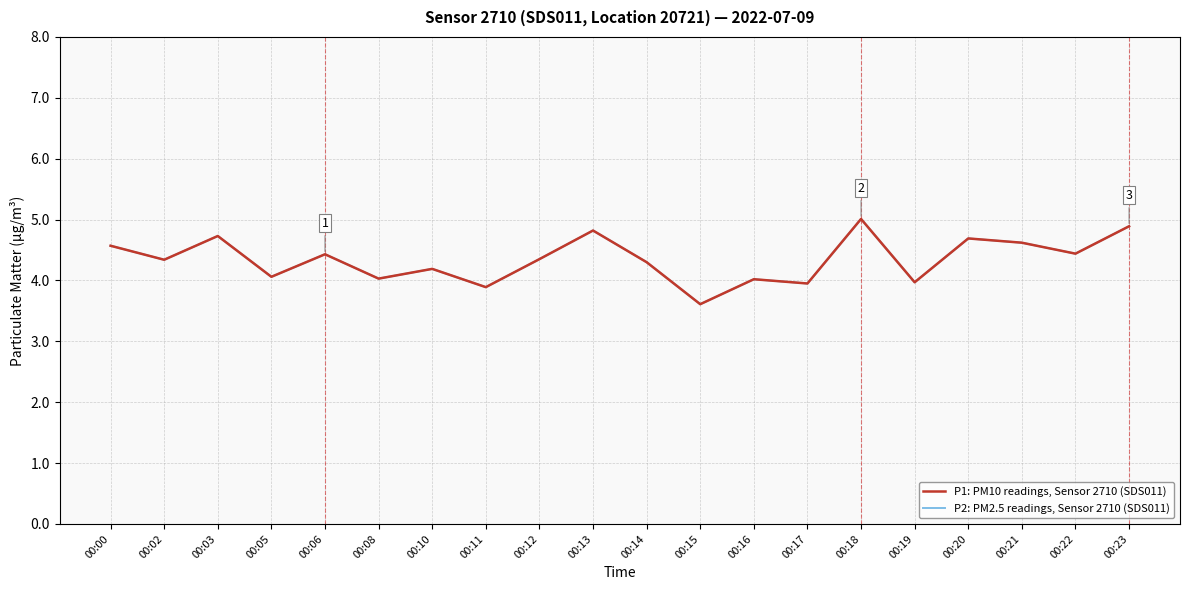

Which category has the lowest value in the P1: PM10 readings, Sensor 2710 (SDS011) series?

00:15